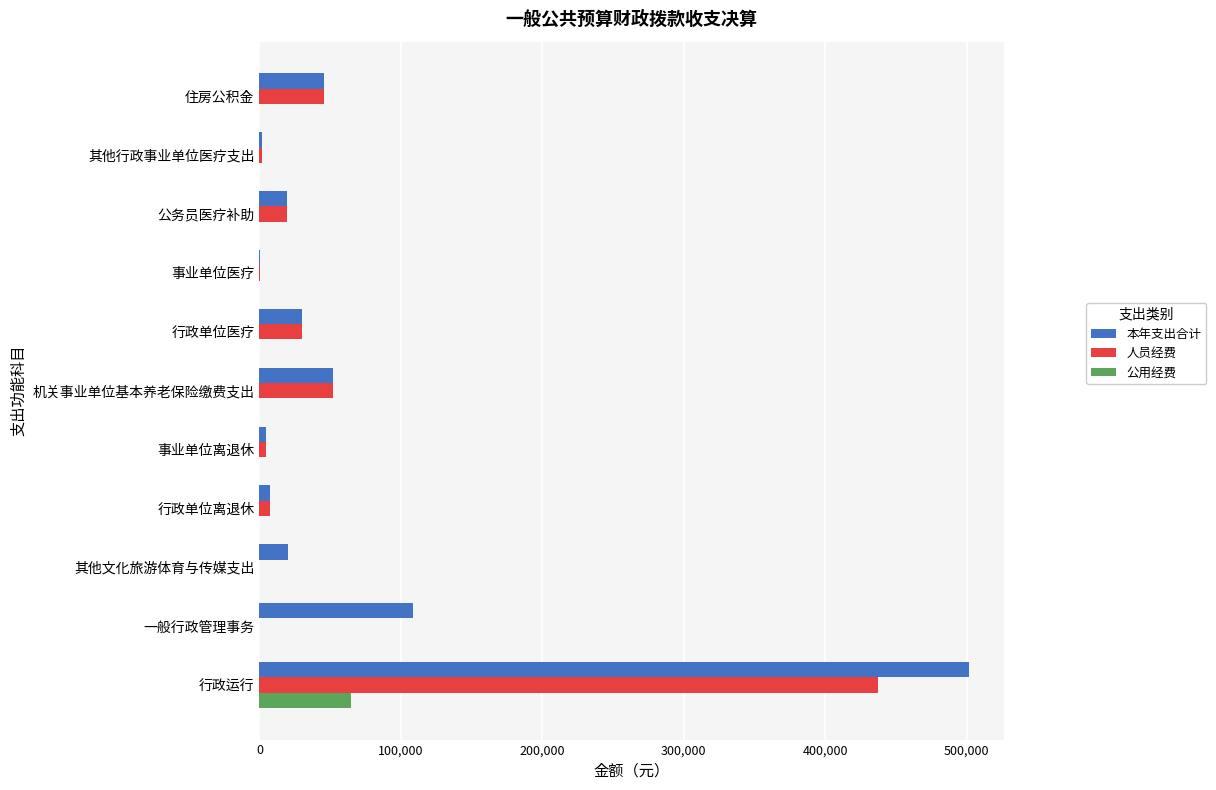

Count the number of data series in this chart.

3